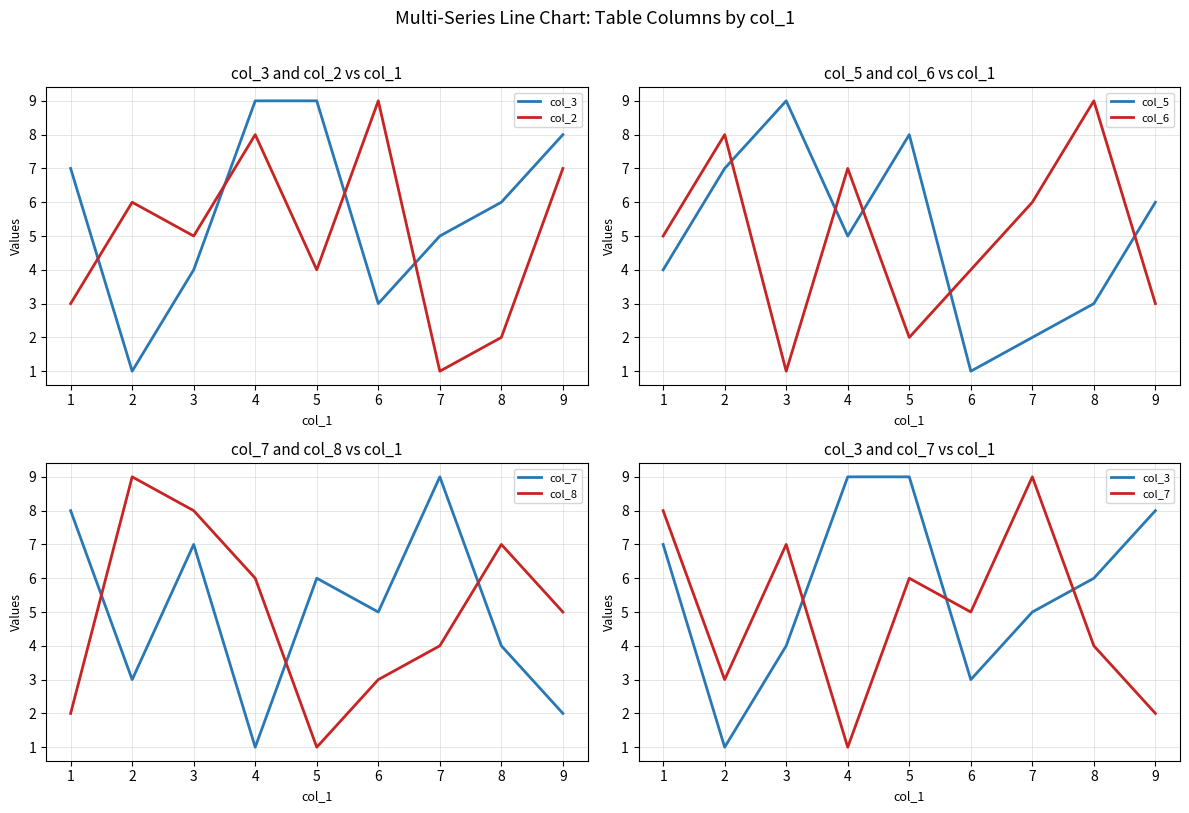

The col_5 series shows 9 at 3. True or false?

True